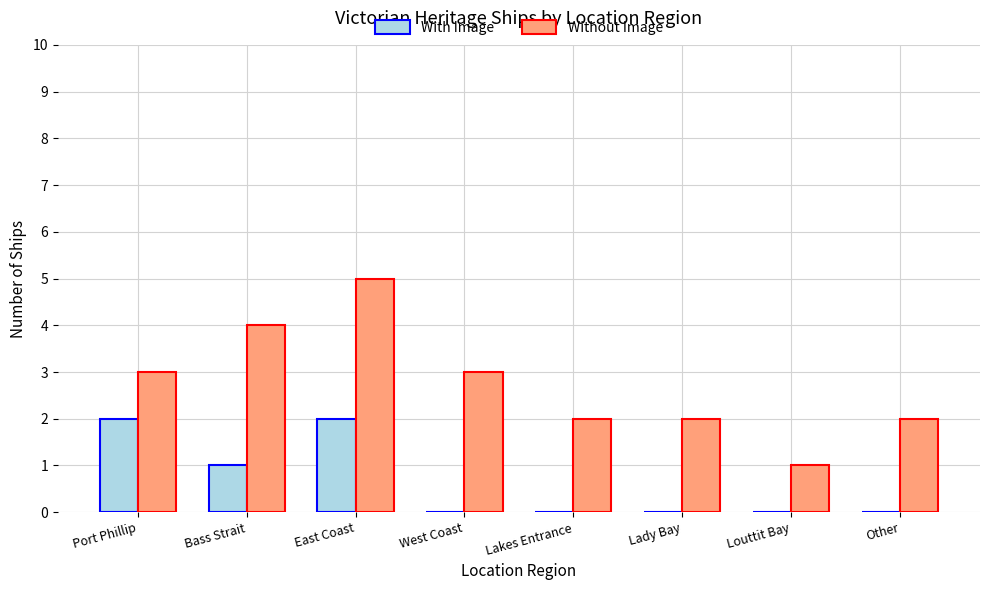

Is the value of With Image at Other greater than the value of Without Image at Bass Strait?

No